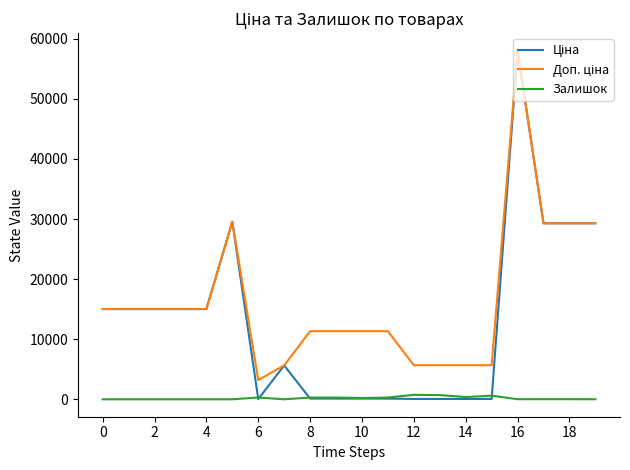

What is the maximum value shown in the chart?

58037.0